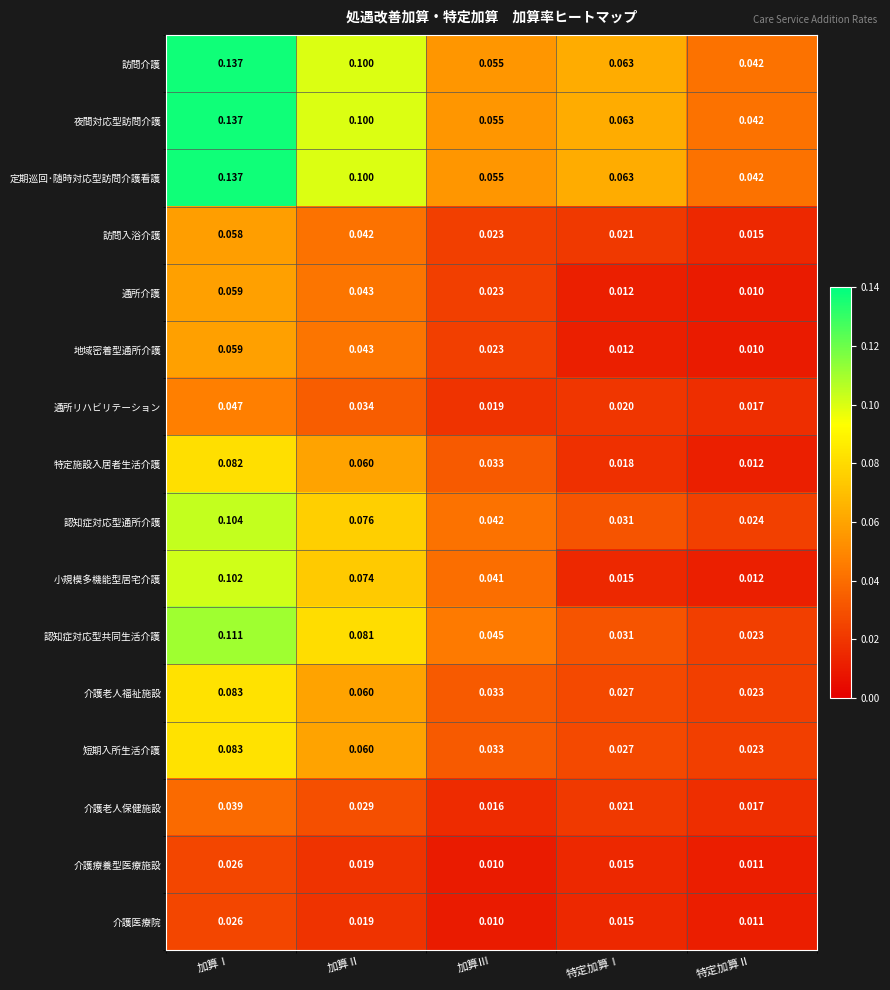

List the labels in order of 訪問入浴介護 value, smallest first.

特定加算Ⅱ, 特定加算Ⅰ, 加算Ⅲ, 加算Ⅱ, 加算Ⅰ